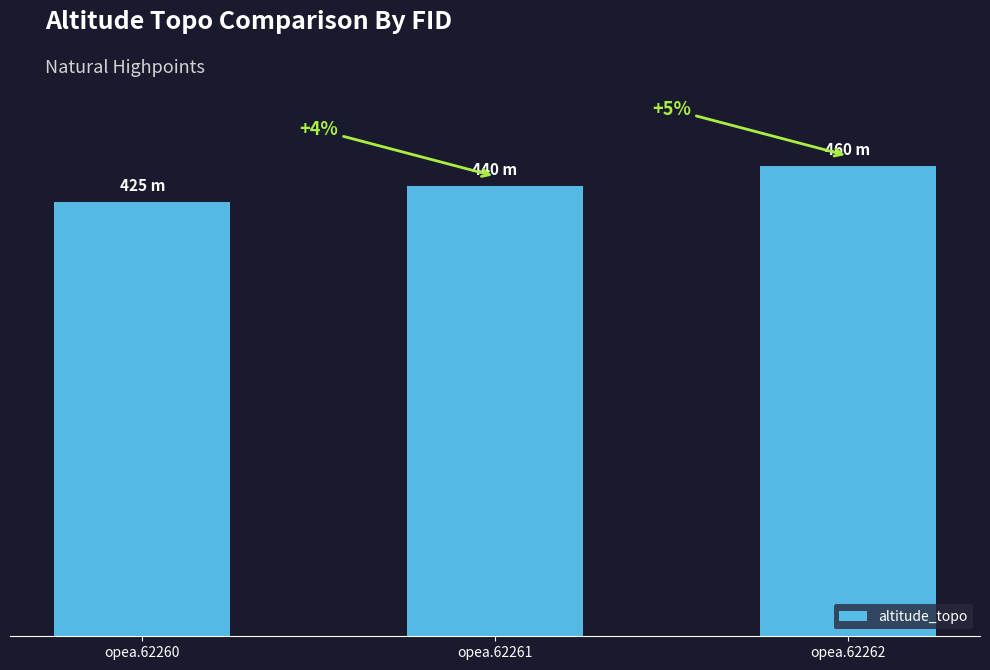

Which label corresponds to the largest value in the chart?

opea.62262